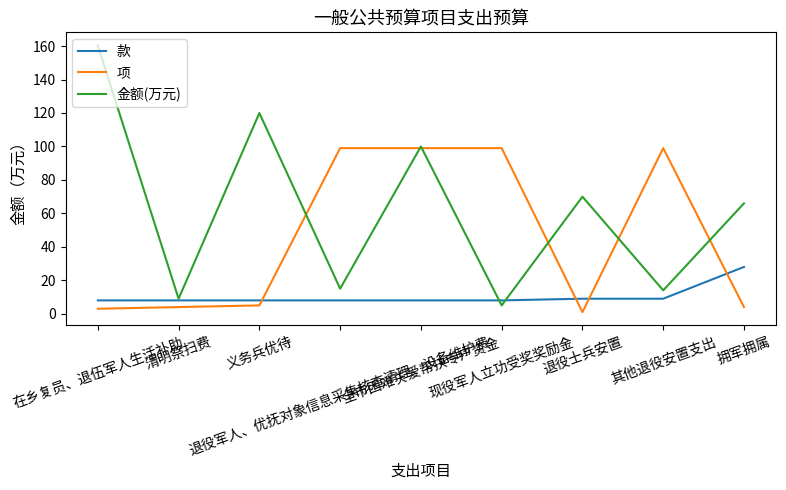

Is the value of 项 at 清明祭扫费 greater than the value of 款 at 现役军人立功受奖奖励金?

No